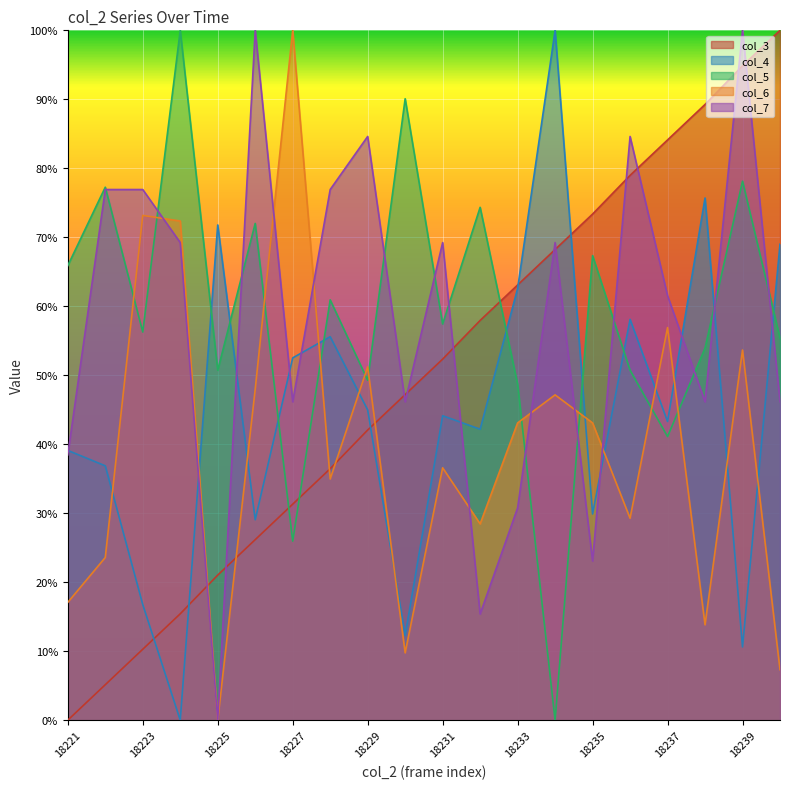

Read the col_3 value at 18233.

63.1